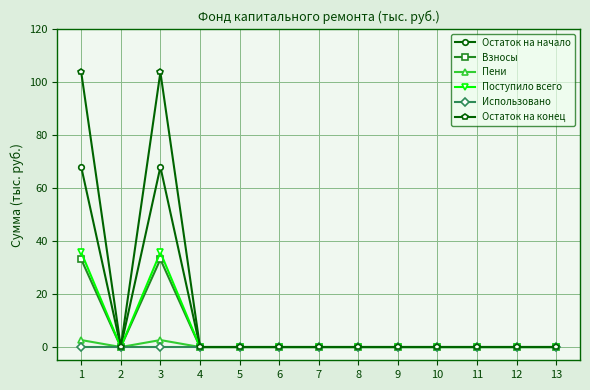

Which series has the widest spread of values?

Остаток на конец